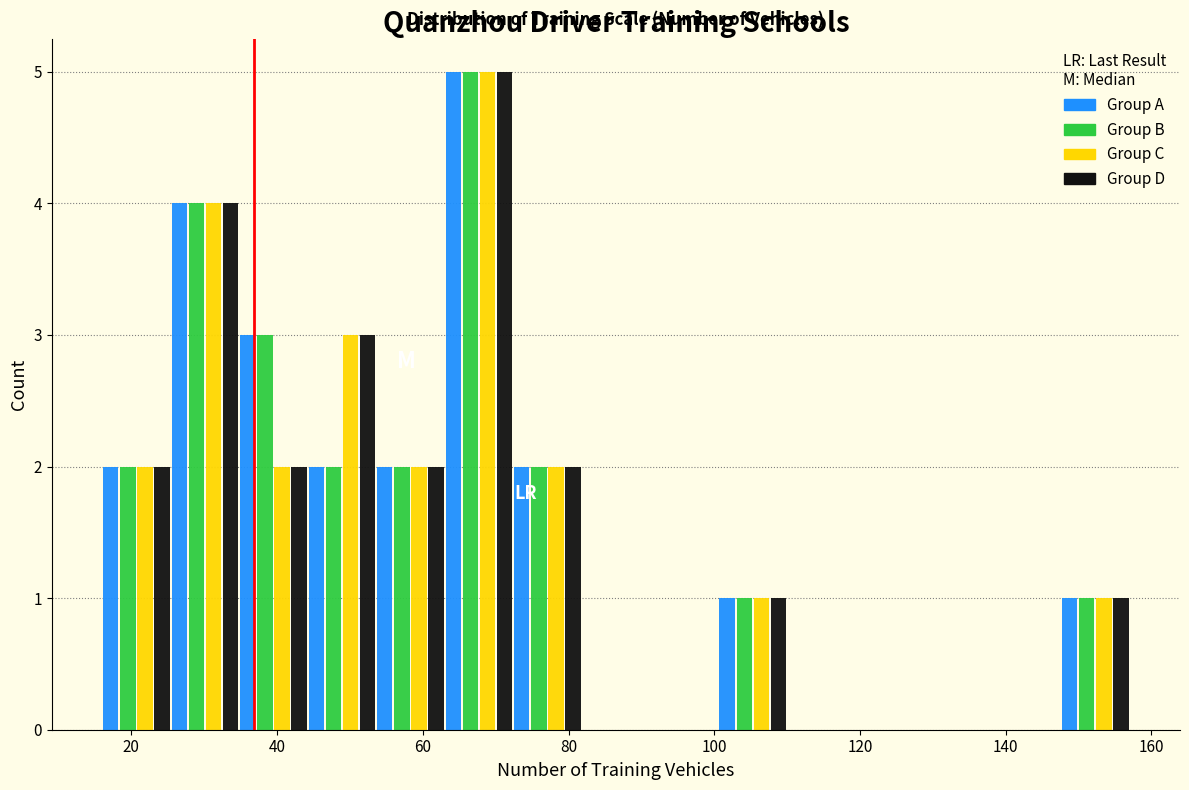

In the Group C series, which range on the x-axis has the tallest bar?

63.0 to 72.4